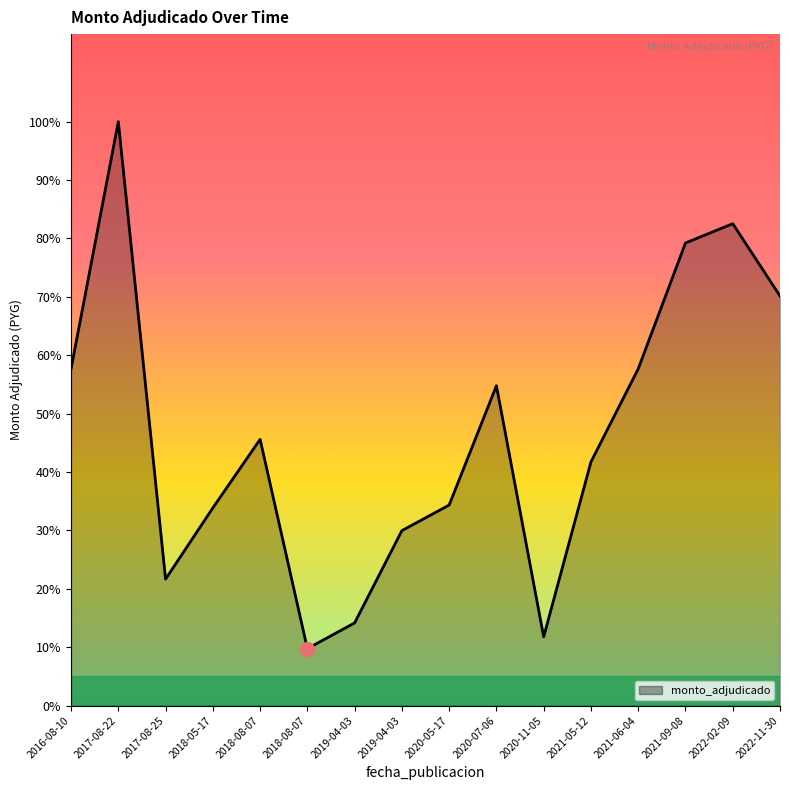

Where does the data first go above 92626802?

2016-08-10